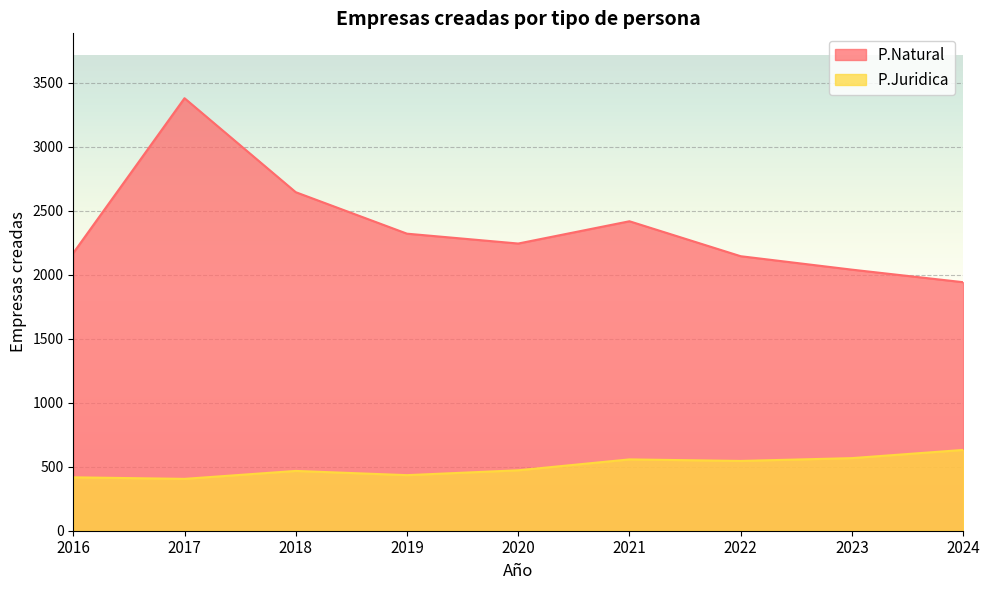

Reading left to right, list all the values displayed in this chart.

P.Natural: 2016=2169	2017=3378	2018=2644	2019=2320	2020=2243	2021=2417	2022=2144	2023=2039	2024=1941
P.Juridica: 2016=417	2017=405	2018=467	2019=434	2020=472	2021=557	2022=545	2023=567	2024=631